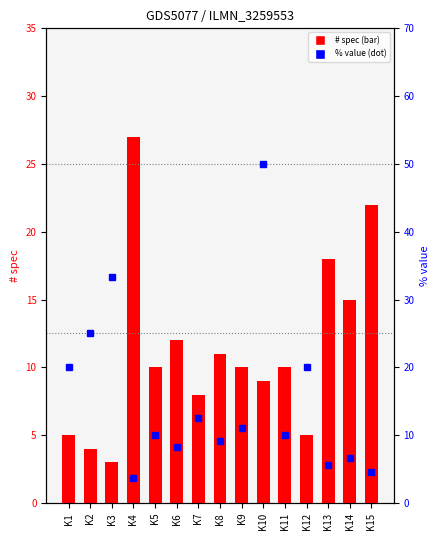

Is it true that # spec equals 27.0 at K4?

True